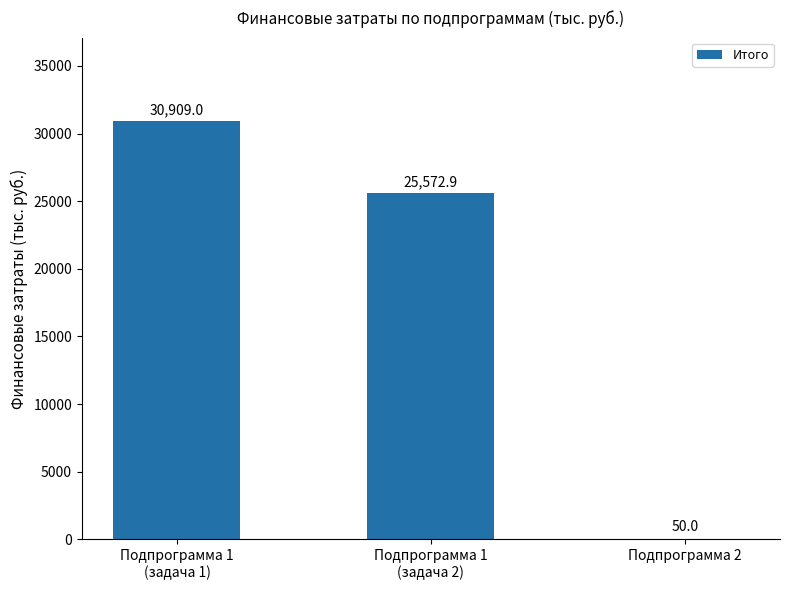

What is the change in value from Подпрограмма 1
(задача 2) to Подпрограмма 2?

-25522.9